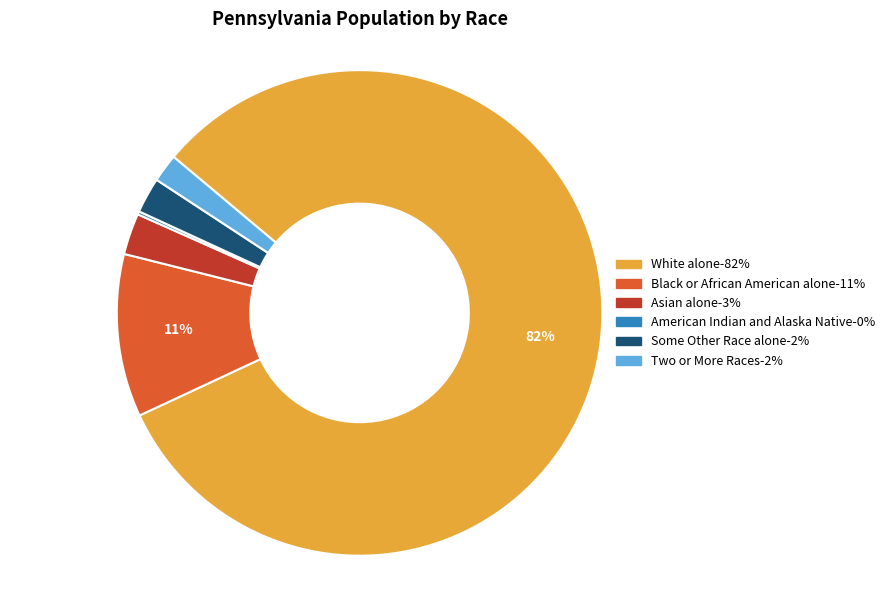

Which category accounts for the majority?

White alone